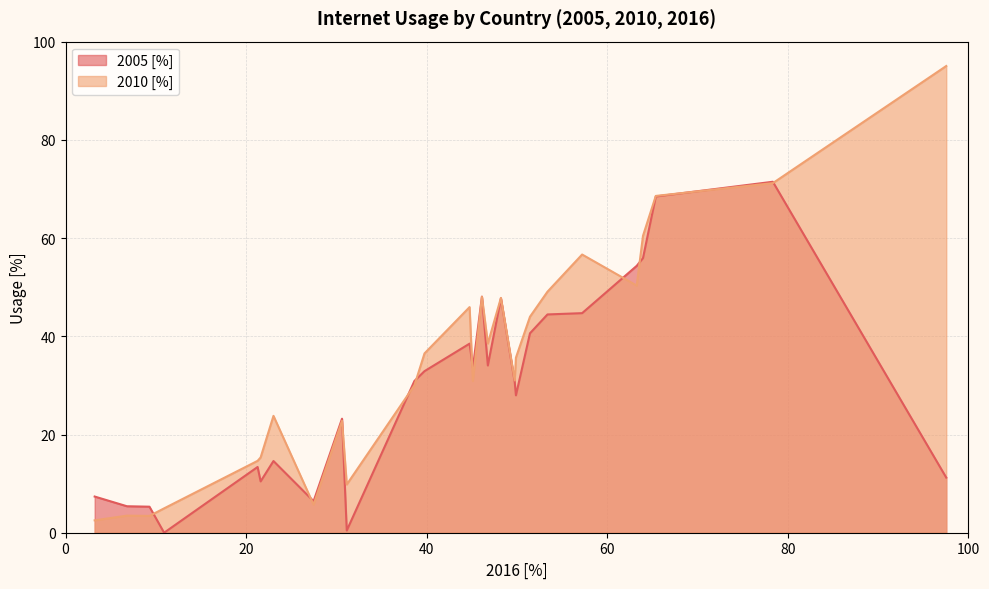

What is the difference between the highest and lowest values at 31.149301825994?

9.4